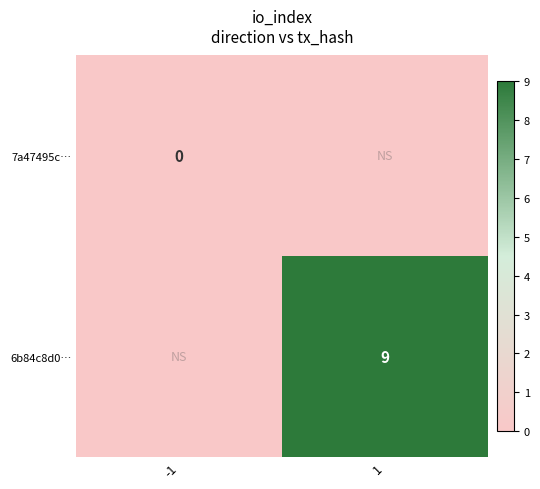

Count the number of categories in the chart.

2